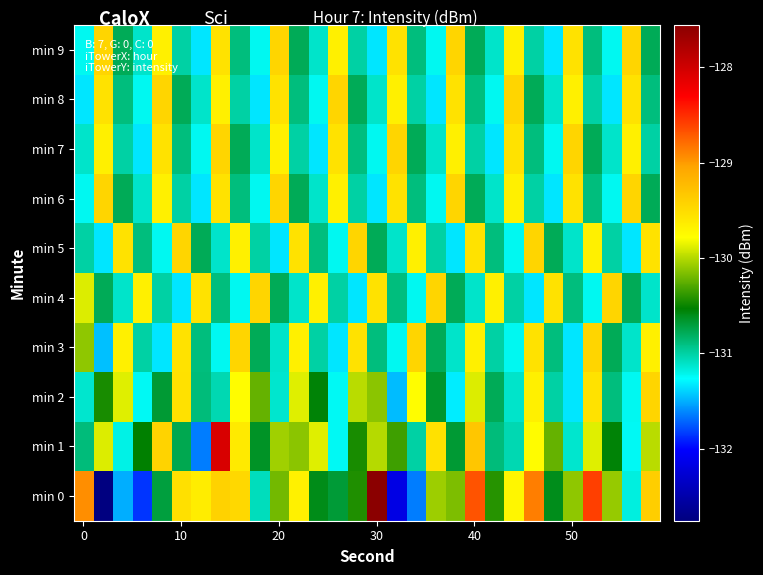

Which series has the widest spread of values?

min 0